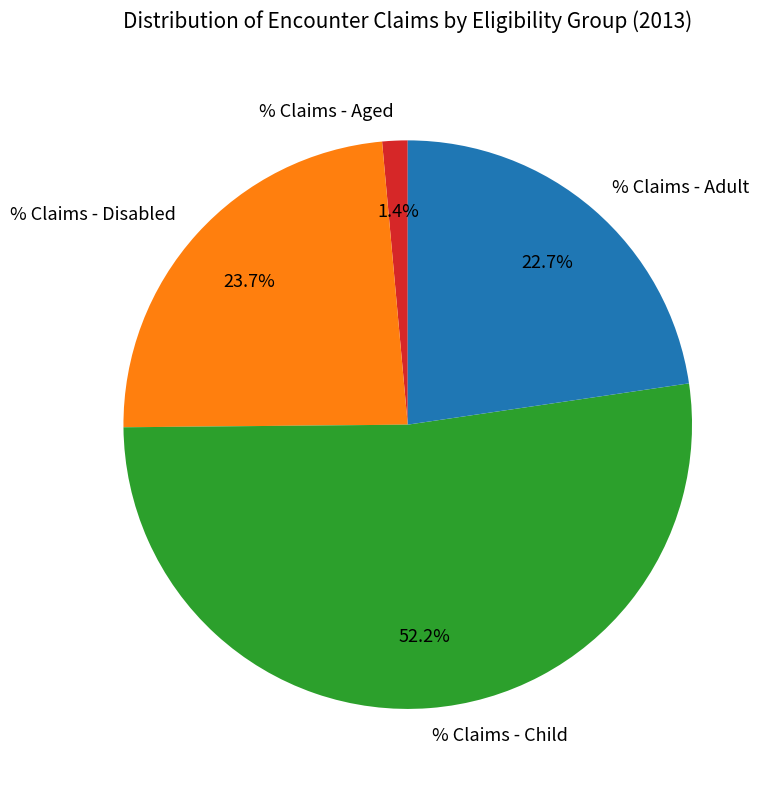

Is it true that % Claims - Child is 52% of the pie?

True